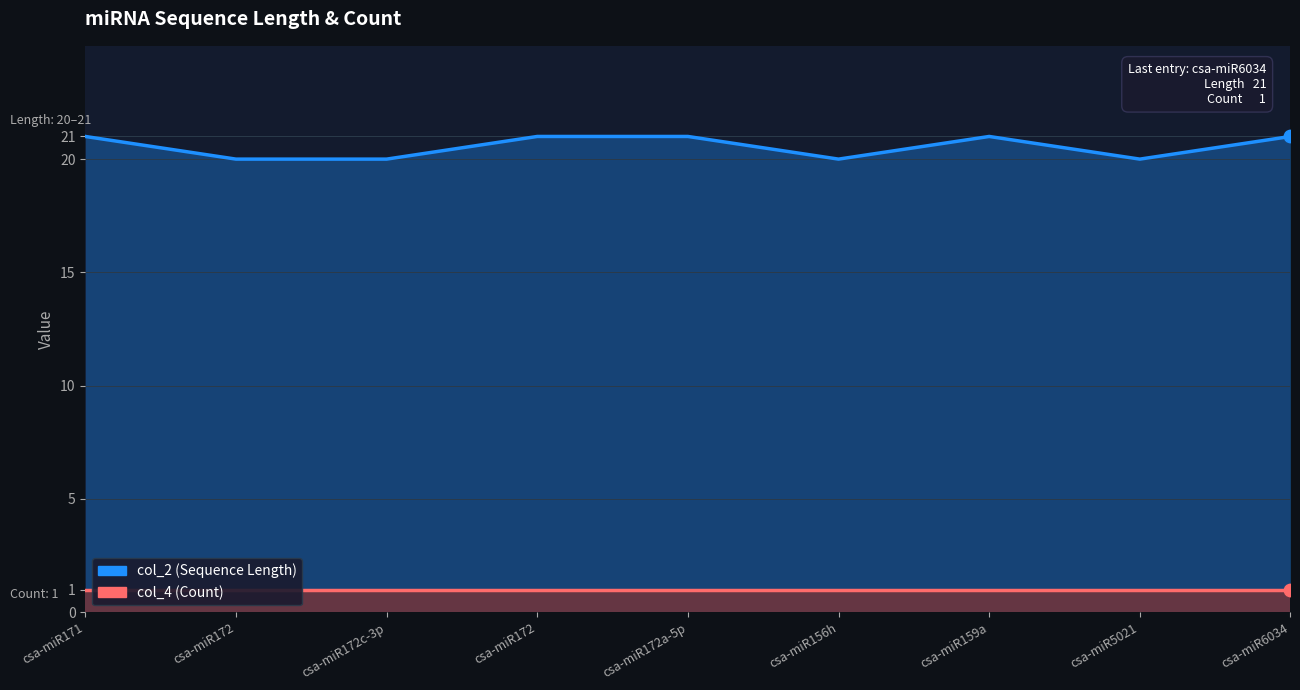

Is the value of col_4 (Count) at csa-miR6034 greater than the value of col_2 (Sequence Length) at csa-miR6034?

No